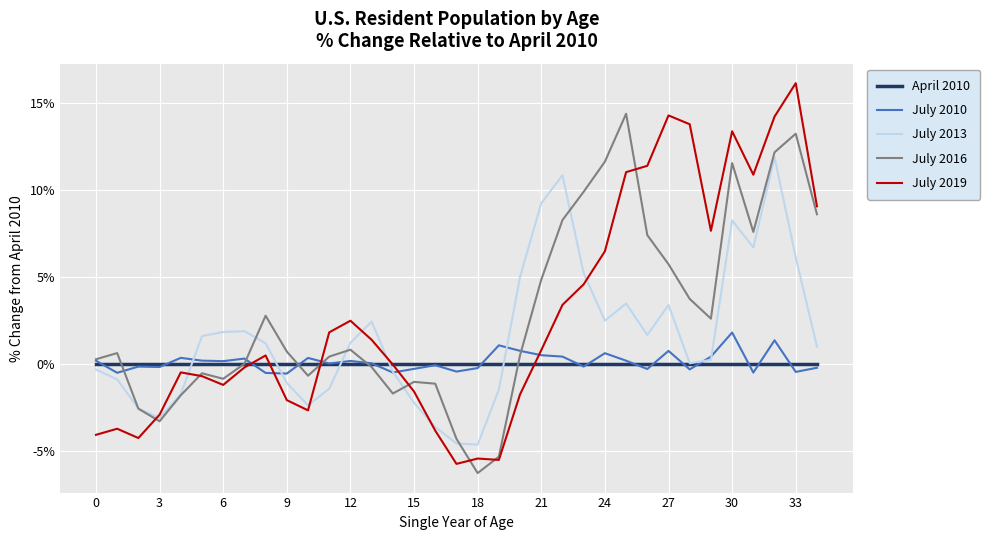

Which series has the largest range (max minus min)?

July 2019